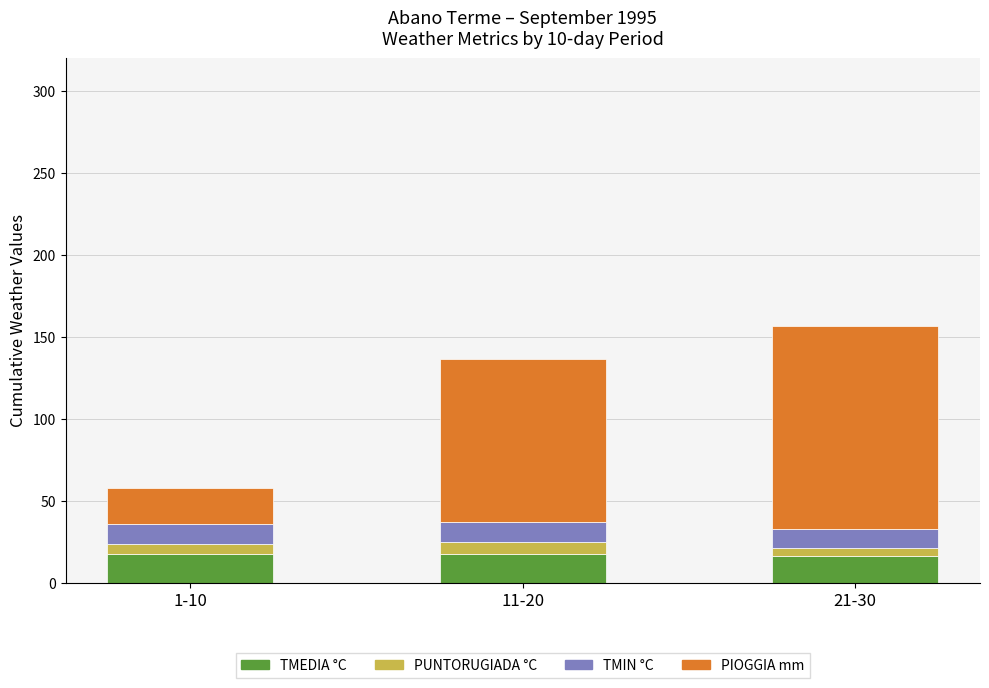

True or false: TMEDIA °C has a value of 17.8 at 1-10.

True